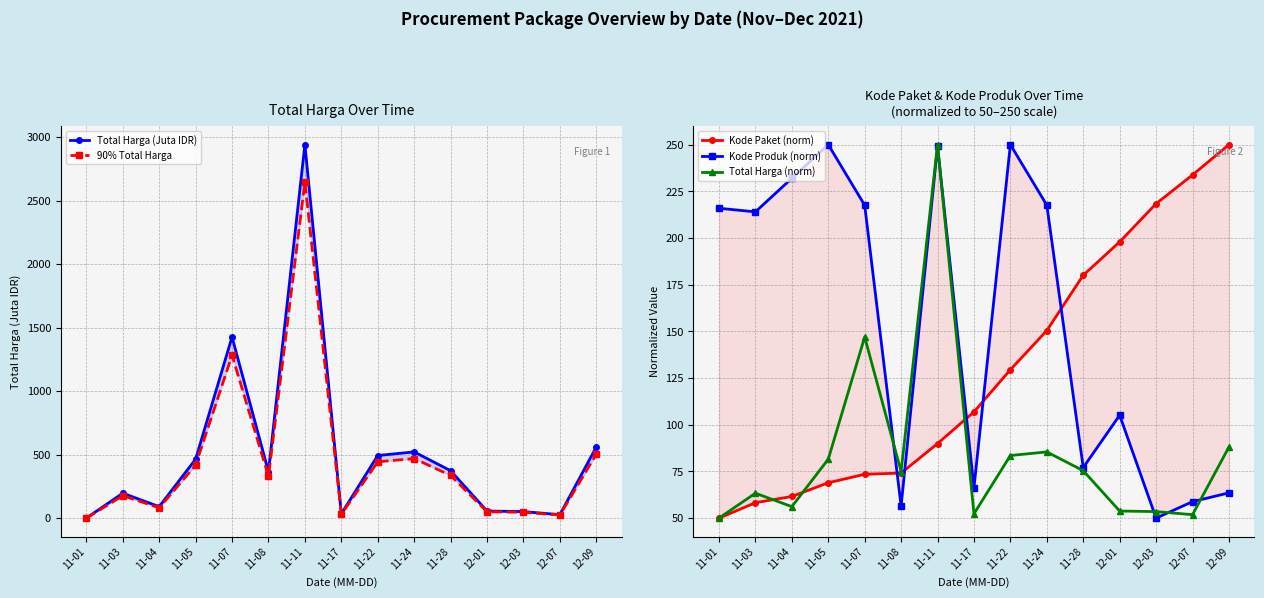

How many values in the Total Harga (Juta IDR) series exceed 366?

8